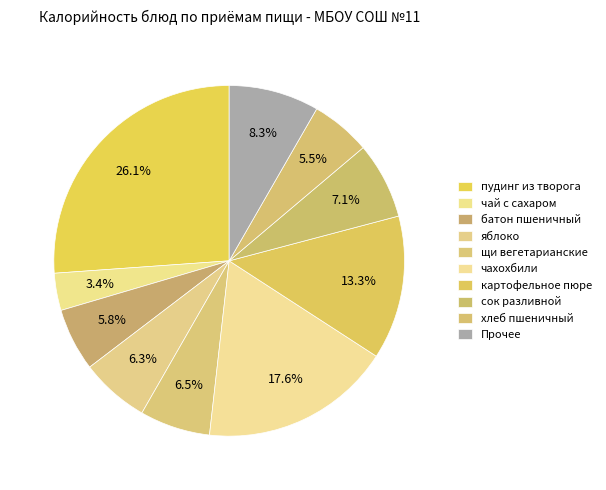

How many segments does this pie chart have?

10